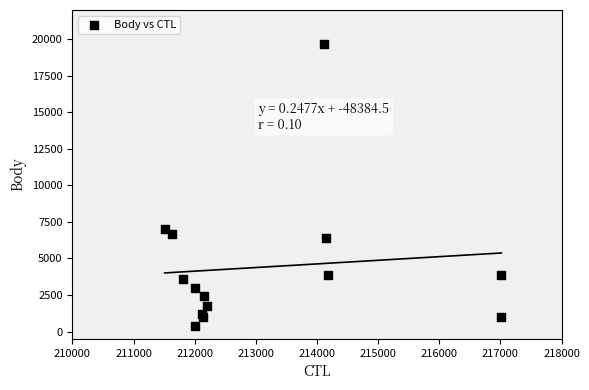

What Y value in the scatter plot is closest to 10038?

7029